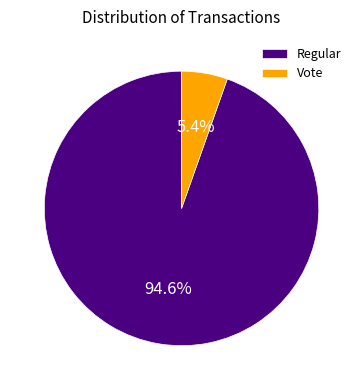

How many slices are in this pie chart?

2